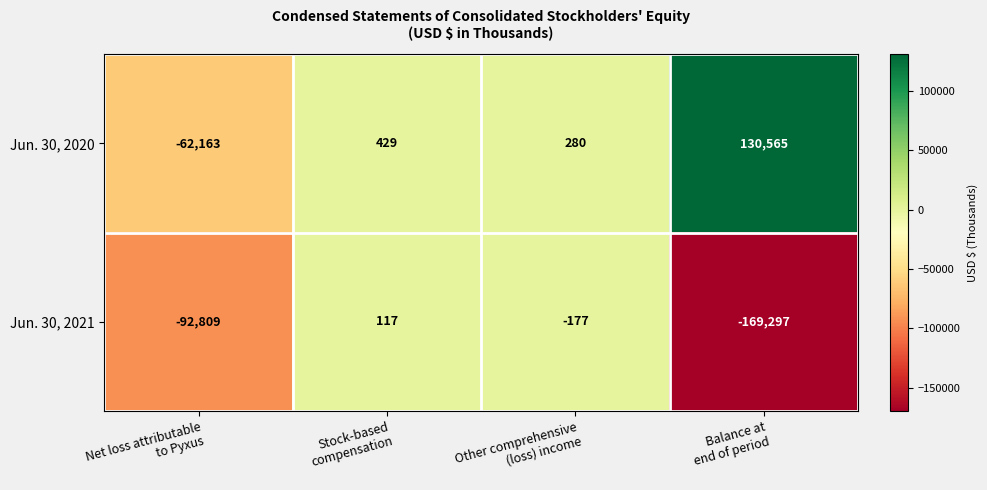

What is the minimum value for Jun. 30, 2020?

-62163